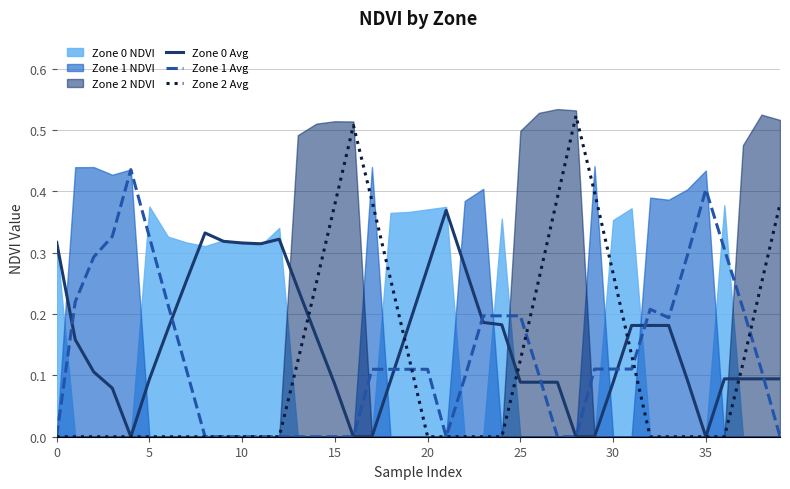

Which series ends up on top after the final intersection of Zone 1 Avg and Zone 2 Avg?

Zone 2 Avg